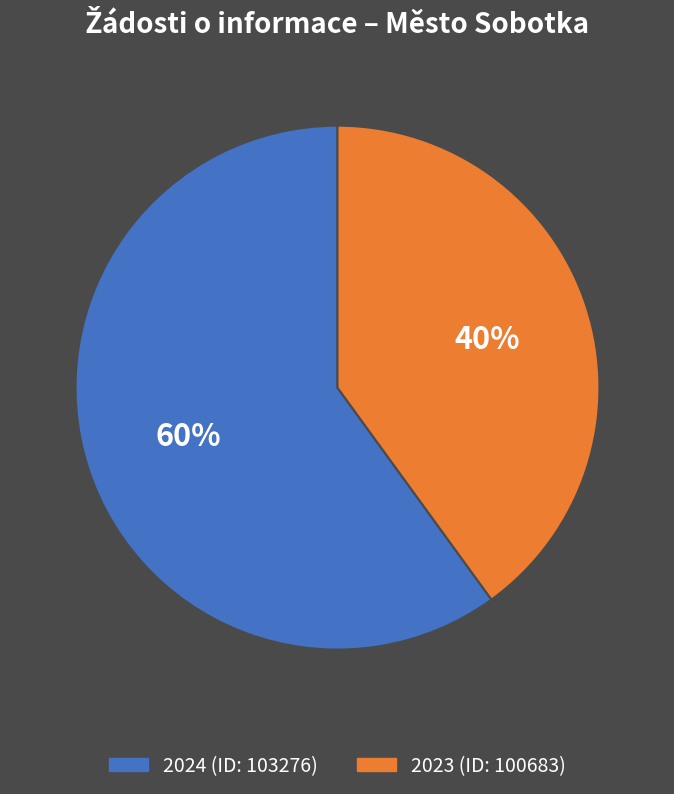

To the nearest percent, what portion does 2023 (ID: 100683) represent?

40%